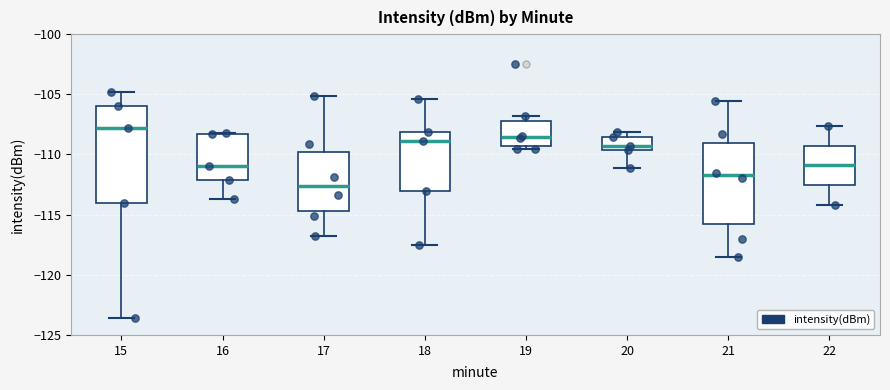

Reading left to right, transcribe this box plot: for each box, give where its median line is, the range the box spans, and where its two whiskers end, as read against the y-axis. The values are not printed on the chart, so give them approximately, as read against the axis.

15: median -108.0, box -114.0 to -106.0, whiskers -123.5 to -105.0
16: median -111.0, box -112.0 to -108.5, whiskers -113.5 to -108.0
17: median -112.5, box -114.5 to -110.0, whiskers -117.0 to -105.0
18: median -109.0, box -113.0 to -108.0, whiskers -117.5 to -105.5
19: median -108.5, box -109.5 to -107.0, whiskers -109.5 (just below the box's lower edge) to -107.0 (just above the box's upper edge)
20: median -109.5 (just above the box's lower edge), box -109.5 to -108.5, whiskers -111.0 to -108.0
21: median -111.5, box -115.5 to -109.0, whiskers -118.5 to -105.5
22: median -111.0, box -112.5 to -109.5, whiskers -114.0 to -107.5